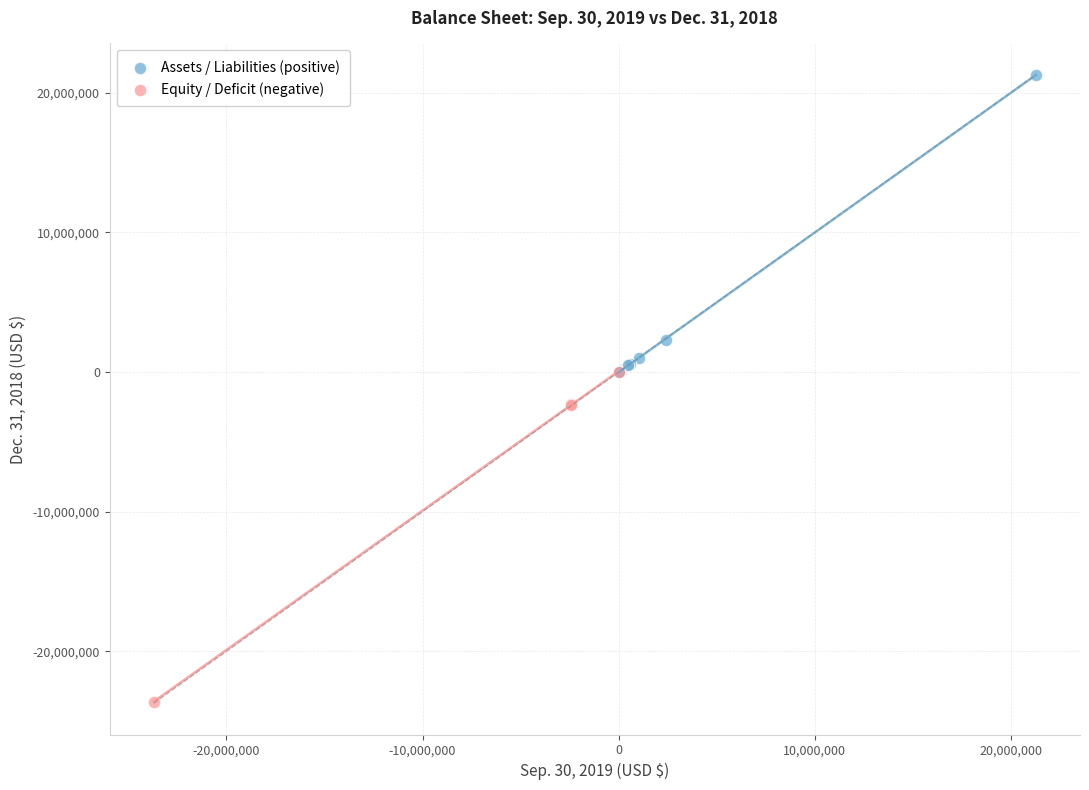

Which series reaches the minimum Y coordinate?

Equity / Deficit (negative)